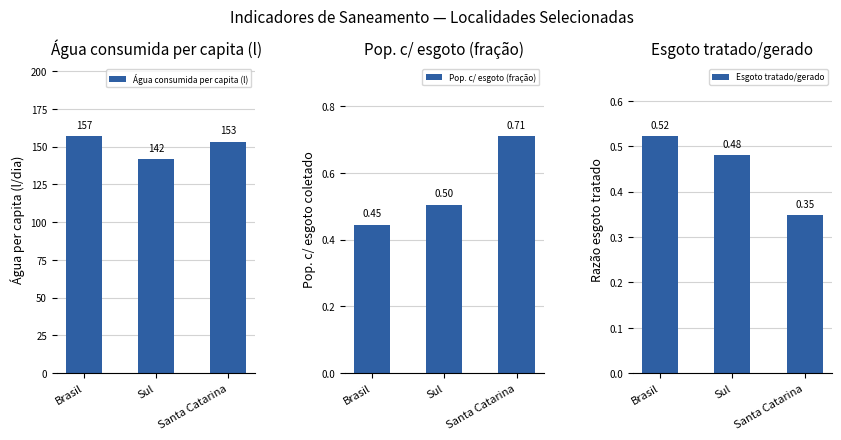

What is the average value of the Pop. c/ esgoto (fração) series?

0.6